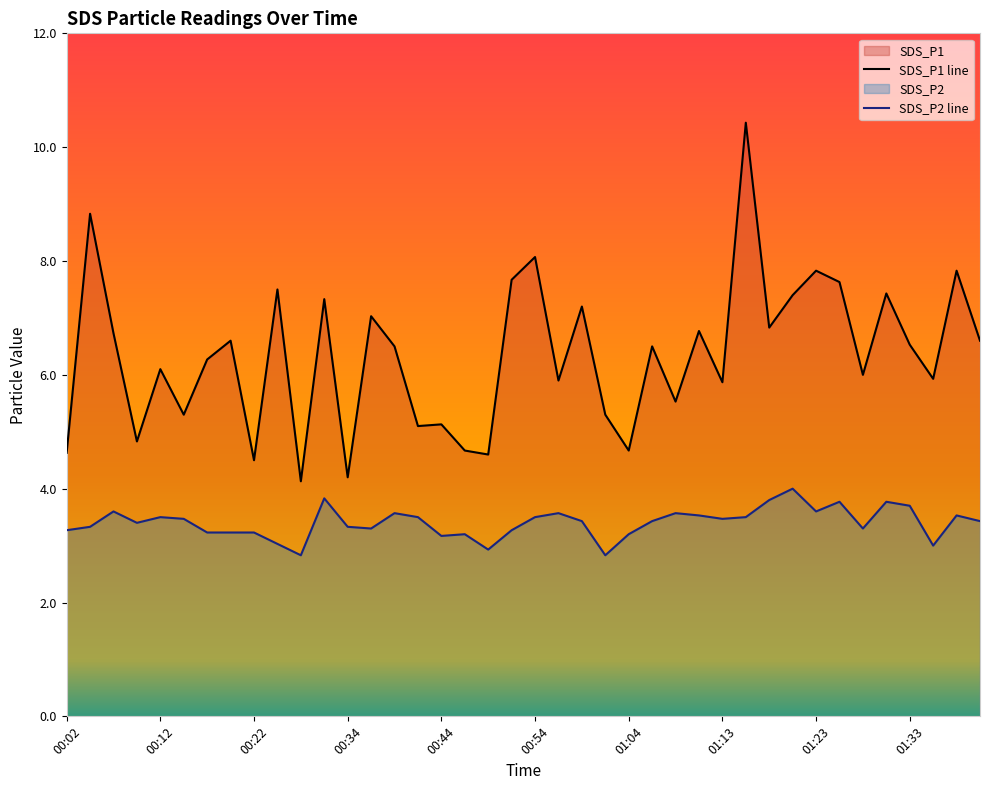

What is the lowest value of the SDS_P2 series?

2.8